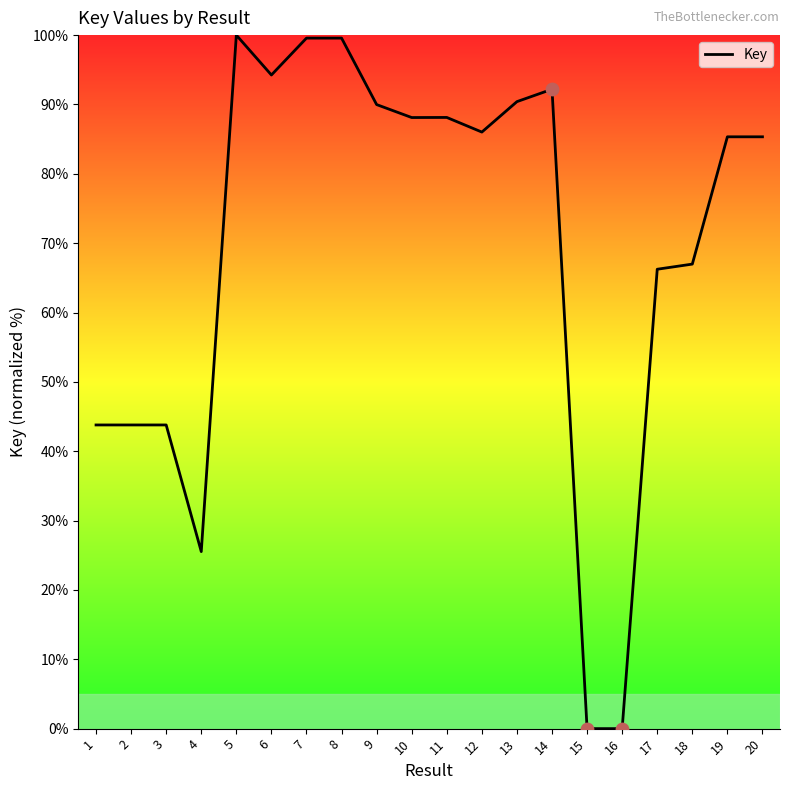

Which has a higher value, 20 or 18?

20